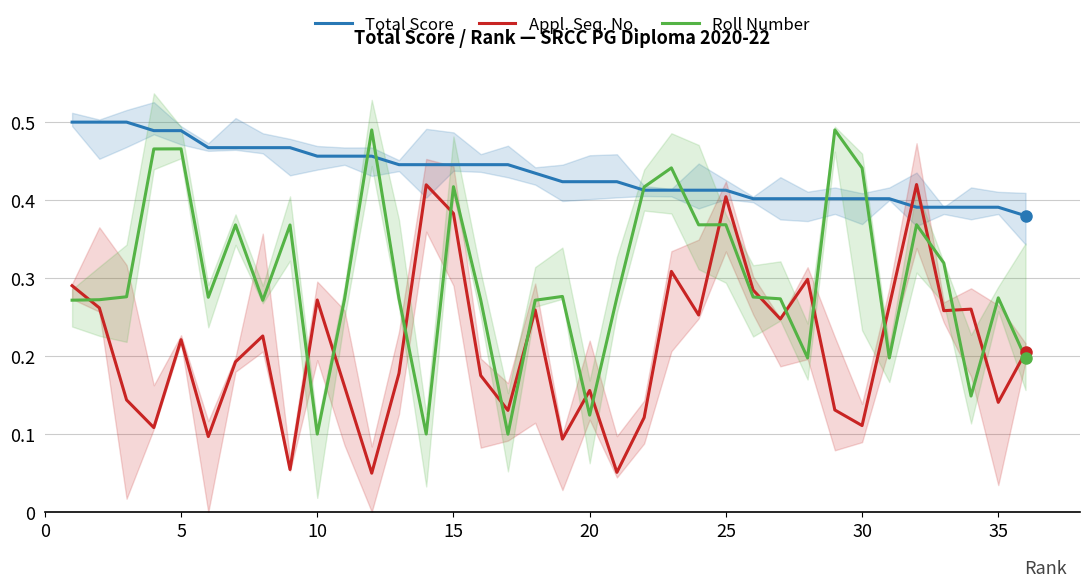

In Roll Number, how many points are lower than both neighbors (excluding endpoints)?

10